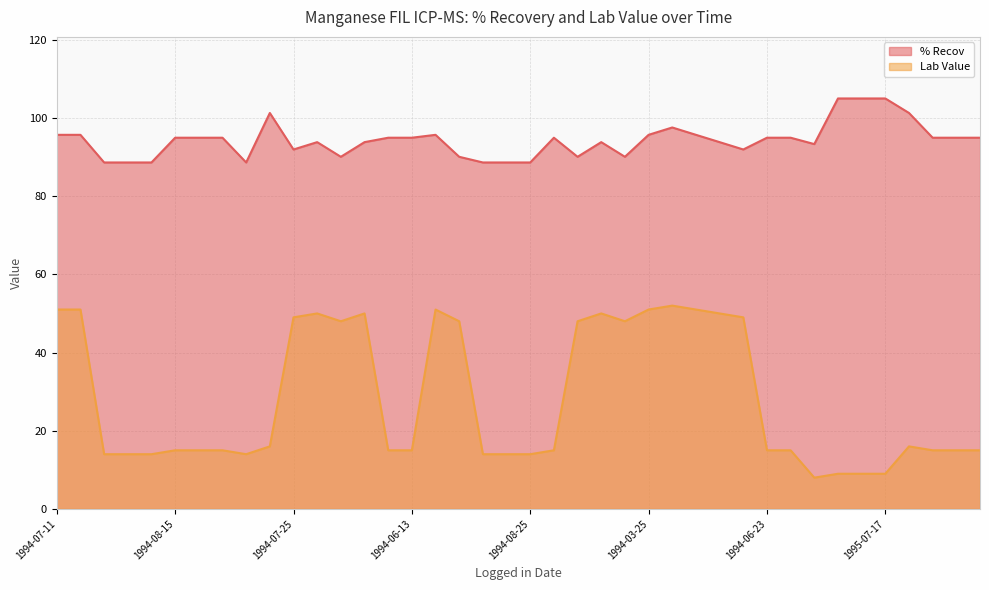

Which series has the widest spread of values?

Lab Value